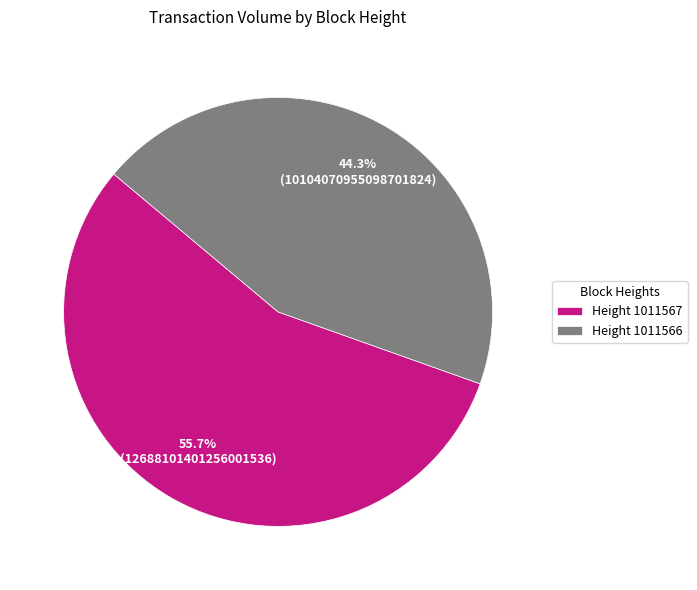

Which slice is the largest?

Height 1011567